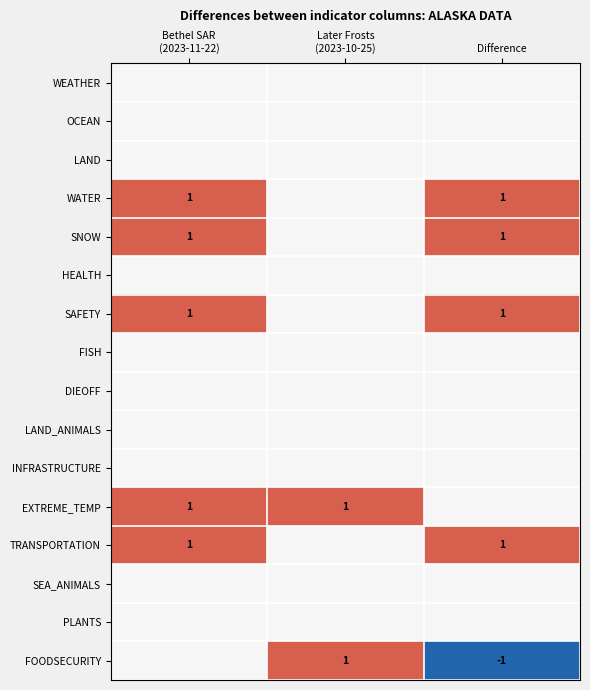

The FOODSECURITY series shows 0 at Bethel SAR (2023-11-22). True or false?

True